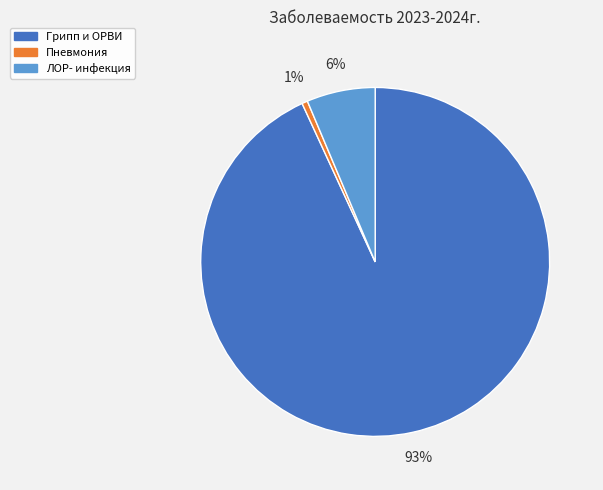

Is there any slice that represents more than half of the pie?

Yes